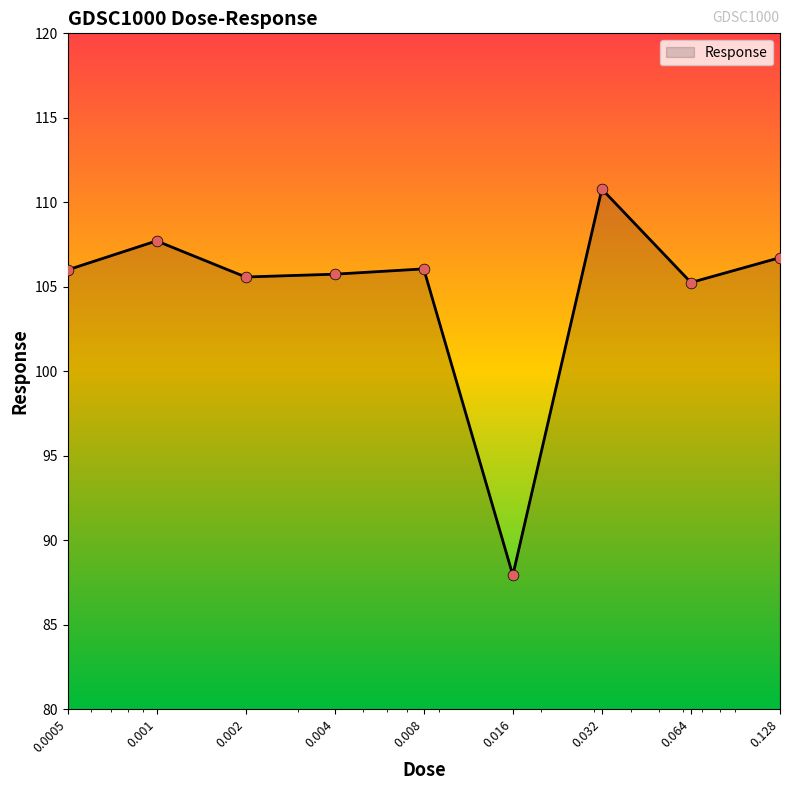

What is the maximum value shown in the chart?

110.8